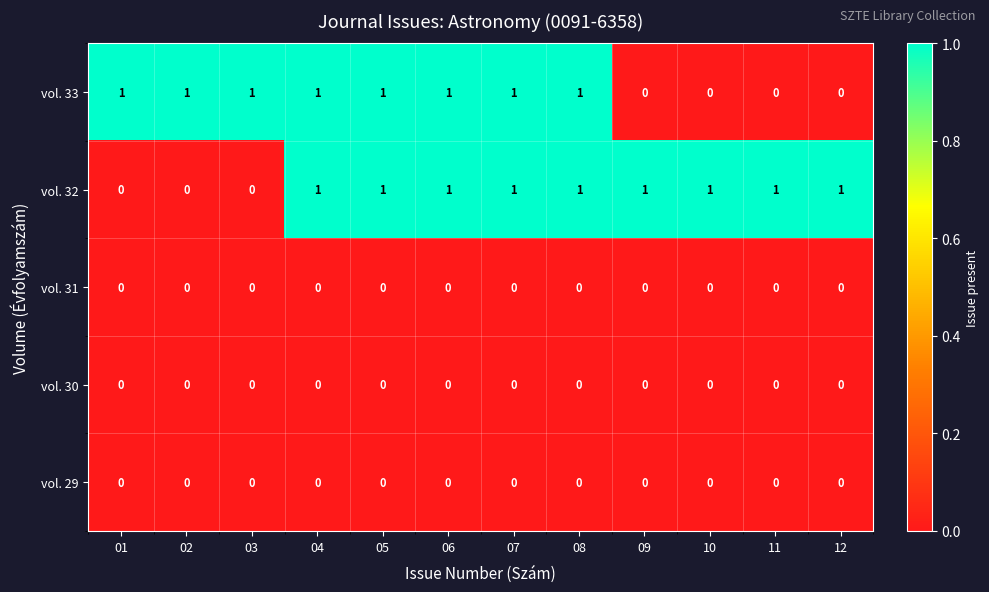

Between 08 and 11, which series saw the biggest shift?

vol. 33